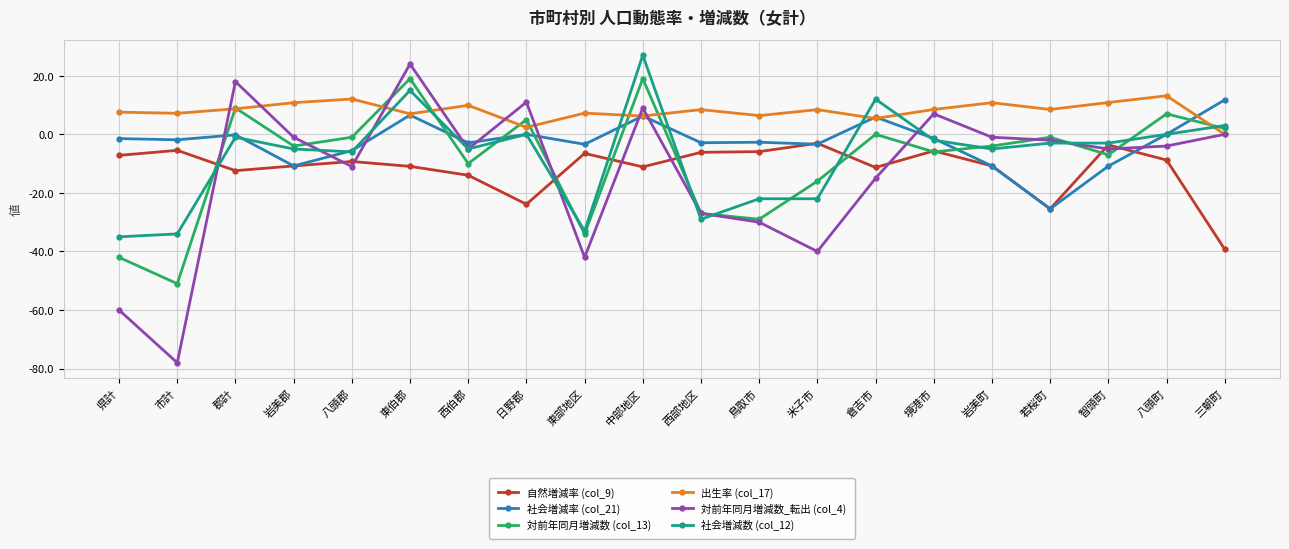

True or false: 出生率 (col_17) has more than 0 interior local peaks.

True